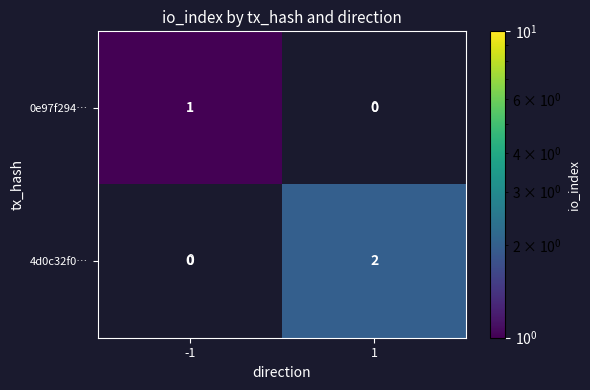

How many positive values does the 4d0c32f0… series have?

1